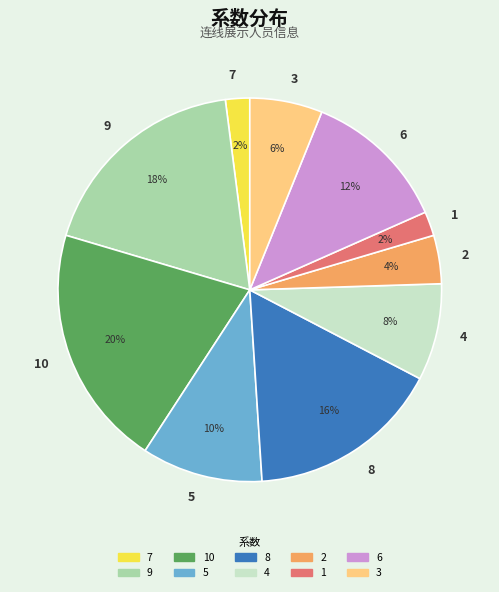

Combined, do 10 and 3 account for over 50%?

No